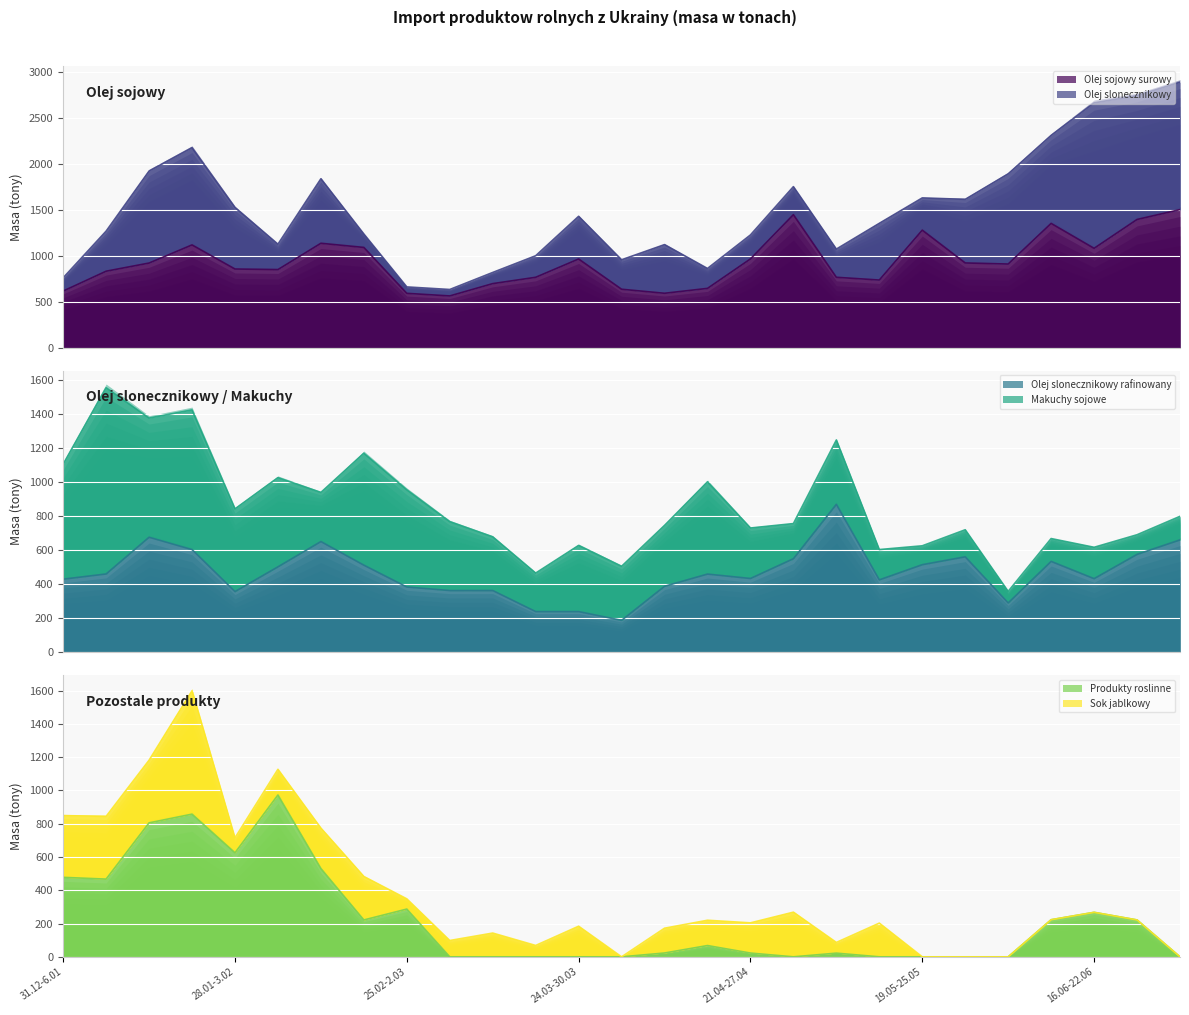

Between 4.02-10.02 and 24.03-30.03, which series saw the biggest shift?

Produkty roslinne